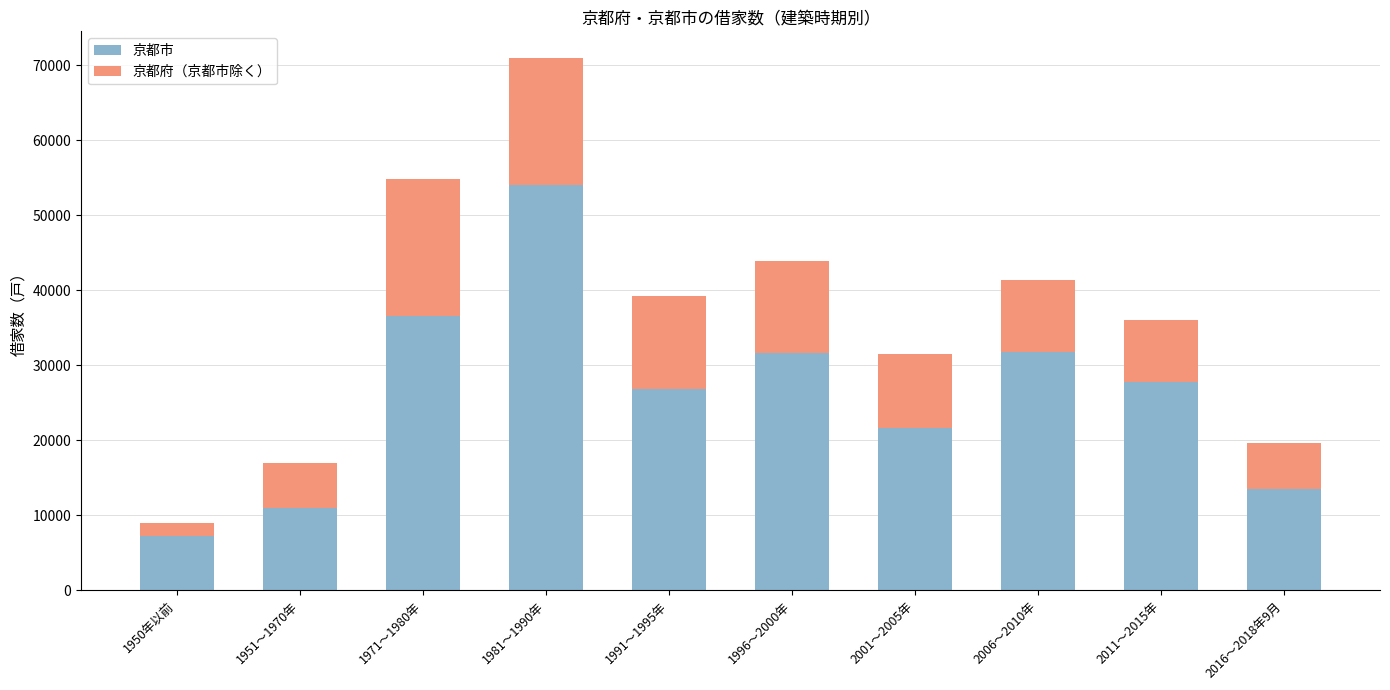

The value of 京都市 at 1991～1995年 is 26800. True or false?

True